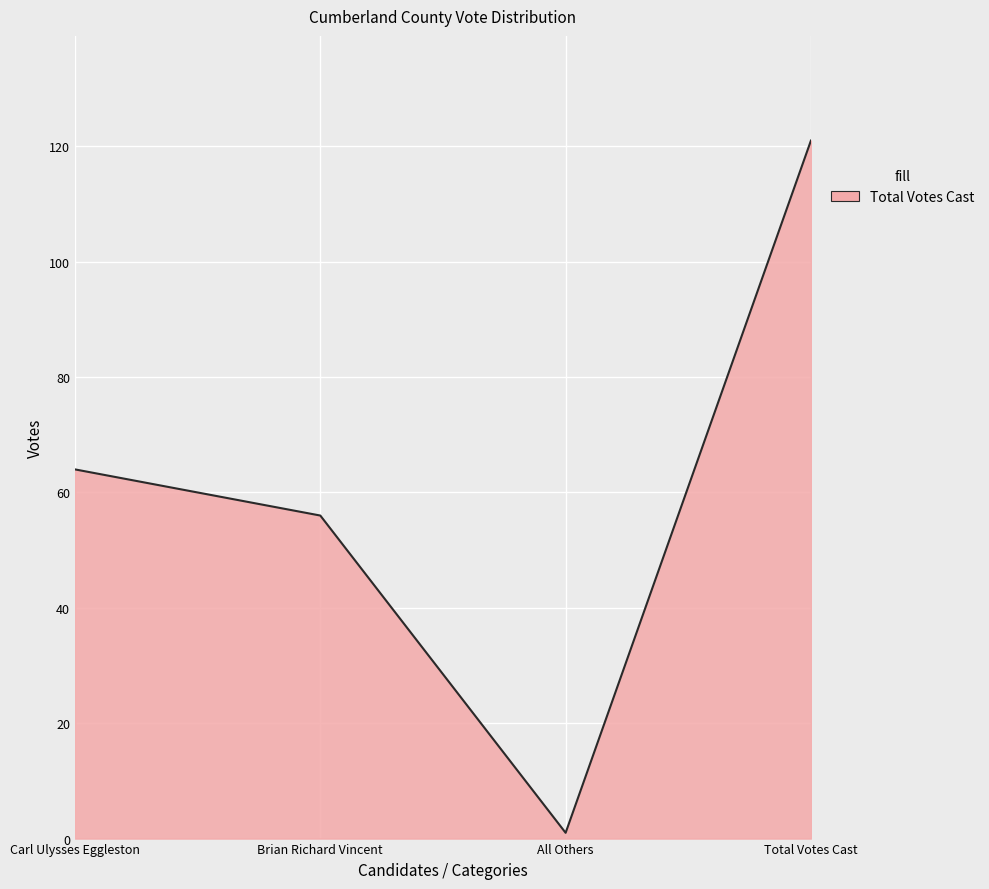

What value does the data have at Carl Ulysses Eggleston, to the nearest 50?

50